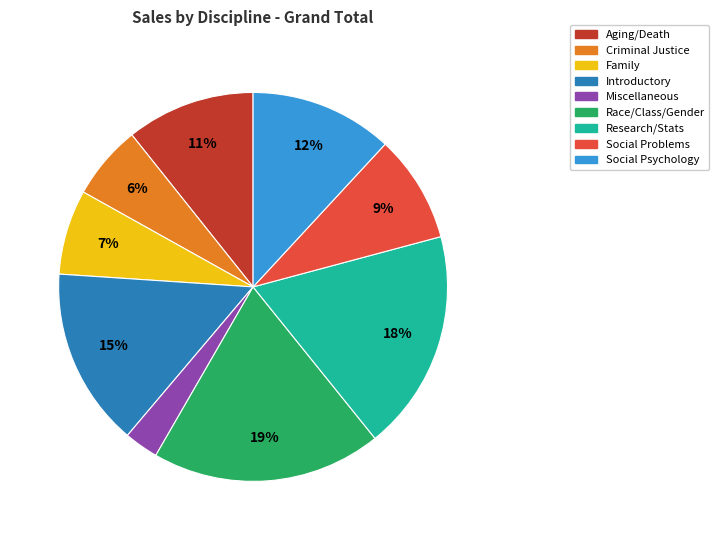

To the nearest percent, what is the combined percentage of Family and Race/Class/Gender?

26%